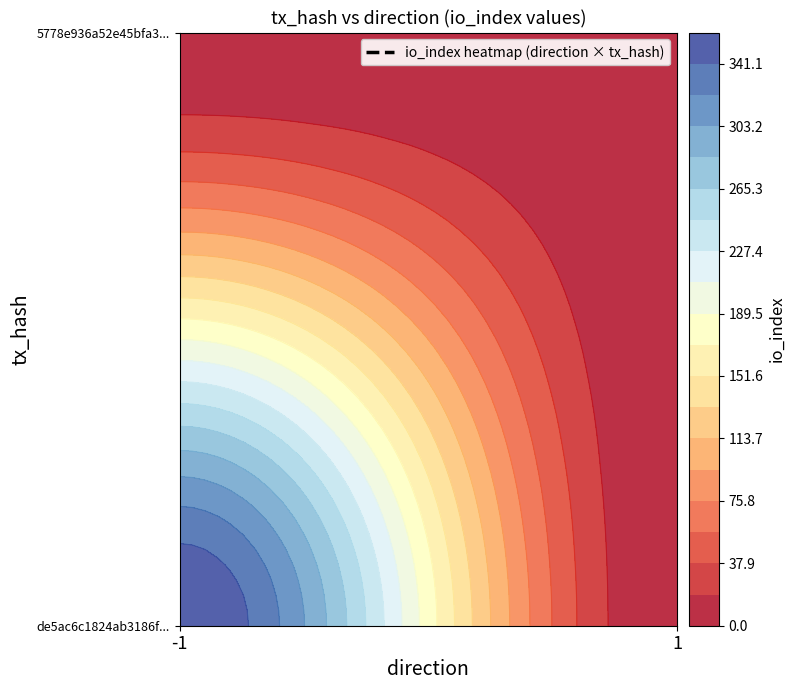

What is the sum of all 5778e936a52e45bfa3cfa038d04cc171a2e87c9 values?

1